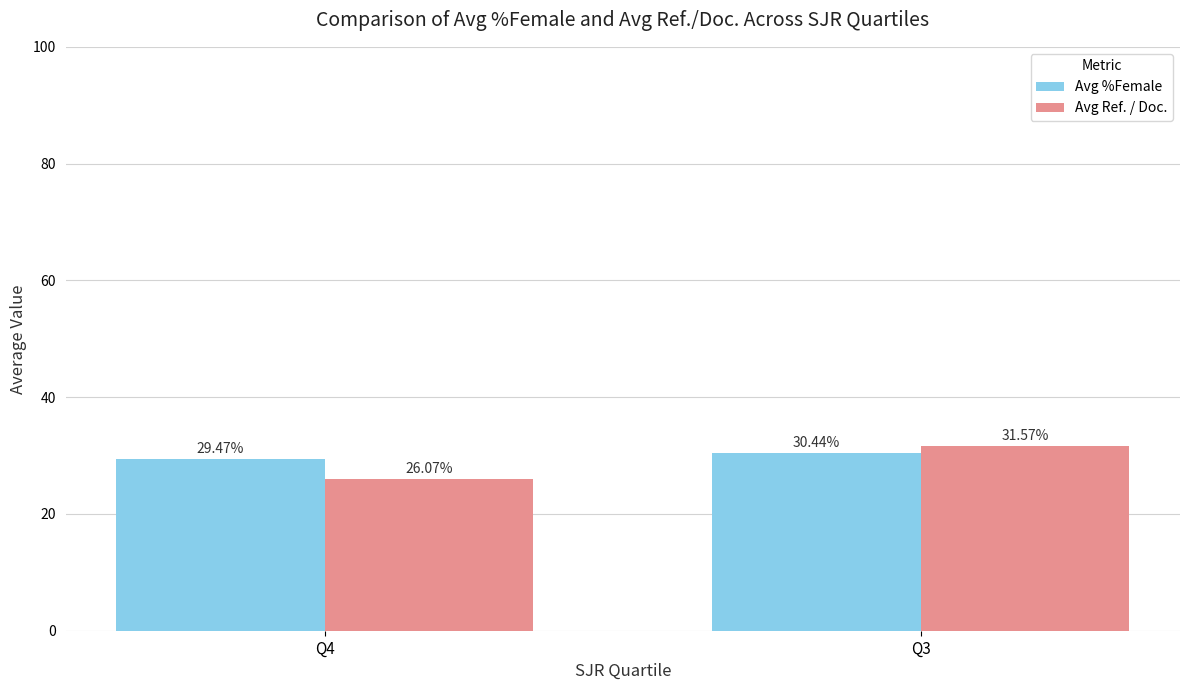

Read the Avg %Female value at Q4.

29.5